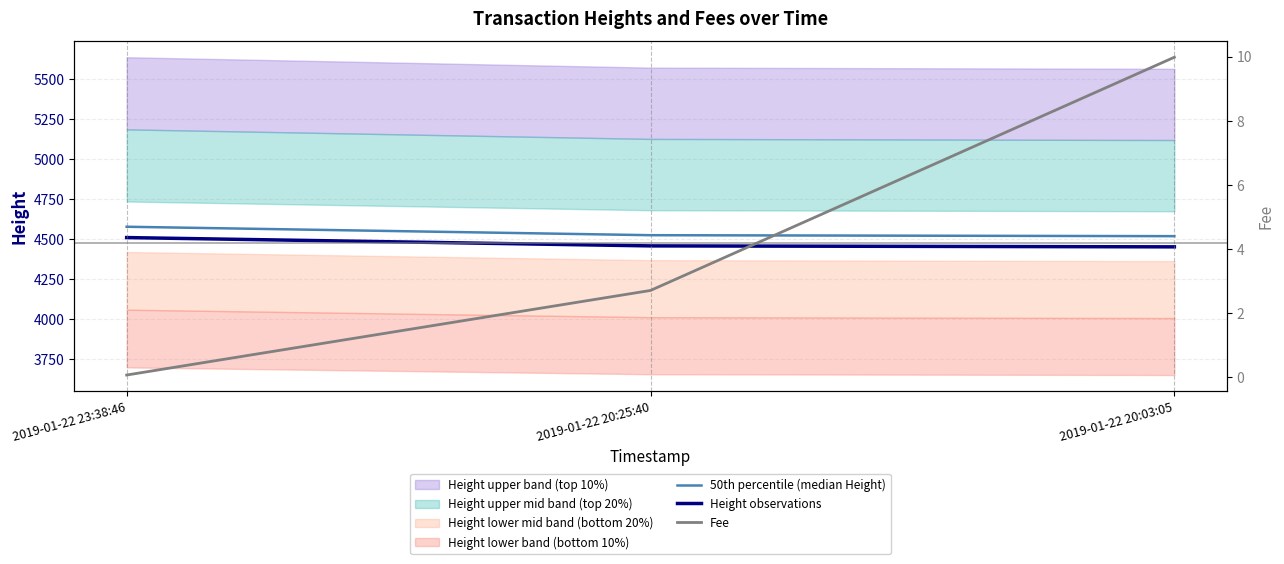

Which series has the largest total across all categories?

50th percentile (median Height)